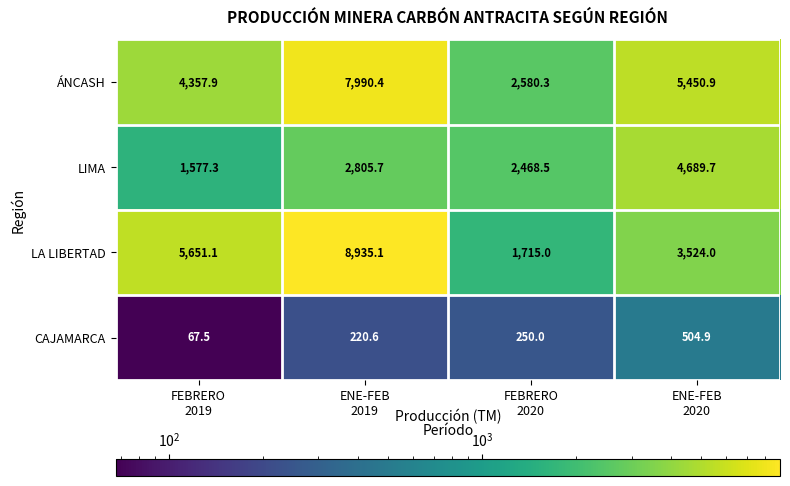

What is the minimum value shown in the chart?

67.5